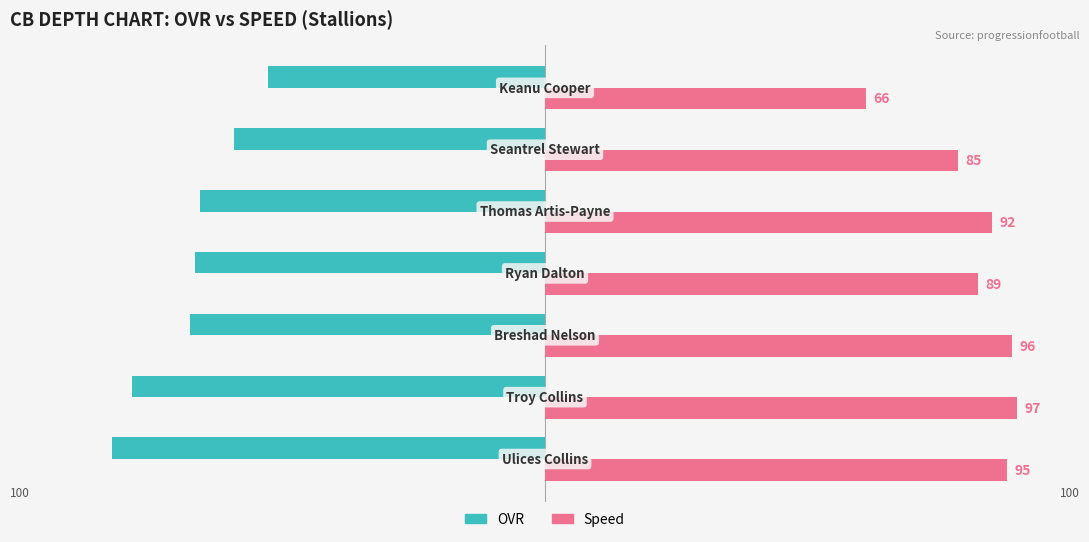

What is the difference between the maximum and second lowest values in the OVR series?

28